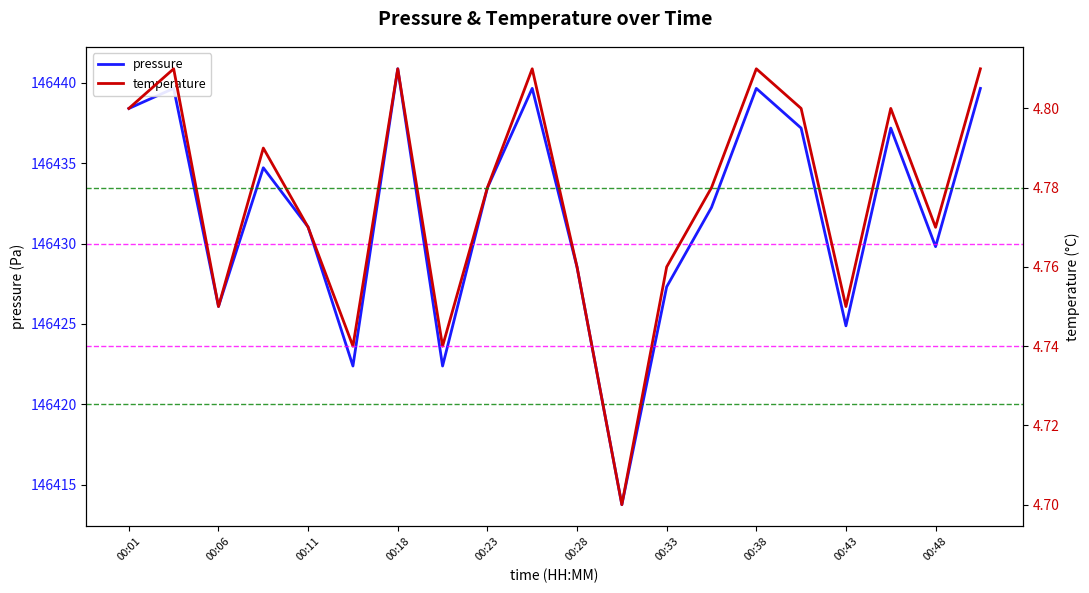

What is the difference between the maximum and second lowest values in the pressure series?

18.5